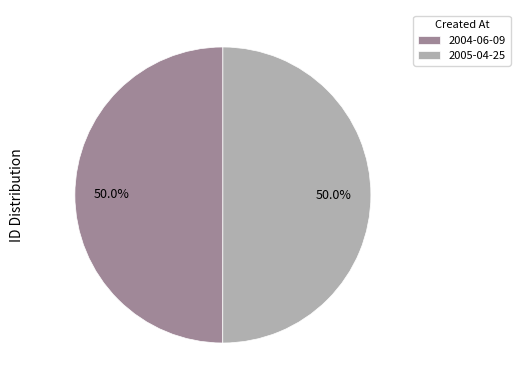

Is it true that 2004-06-09 is 59% of the pie?

False